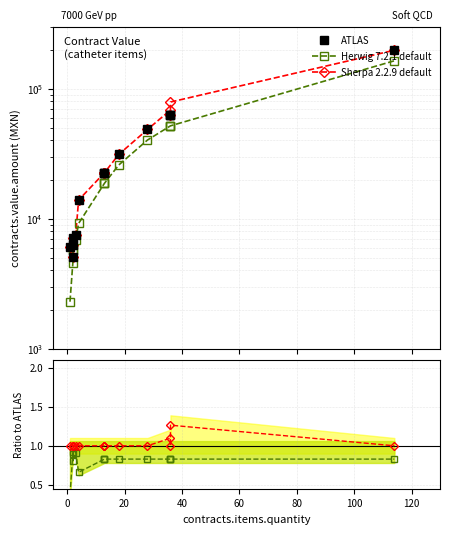

How many interior local valleys does the Sherpa 2.2.9 default series have?

1